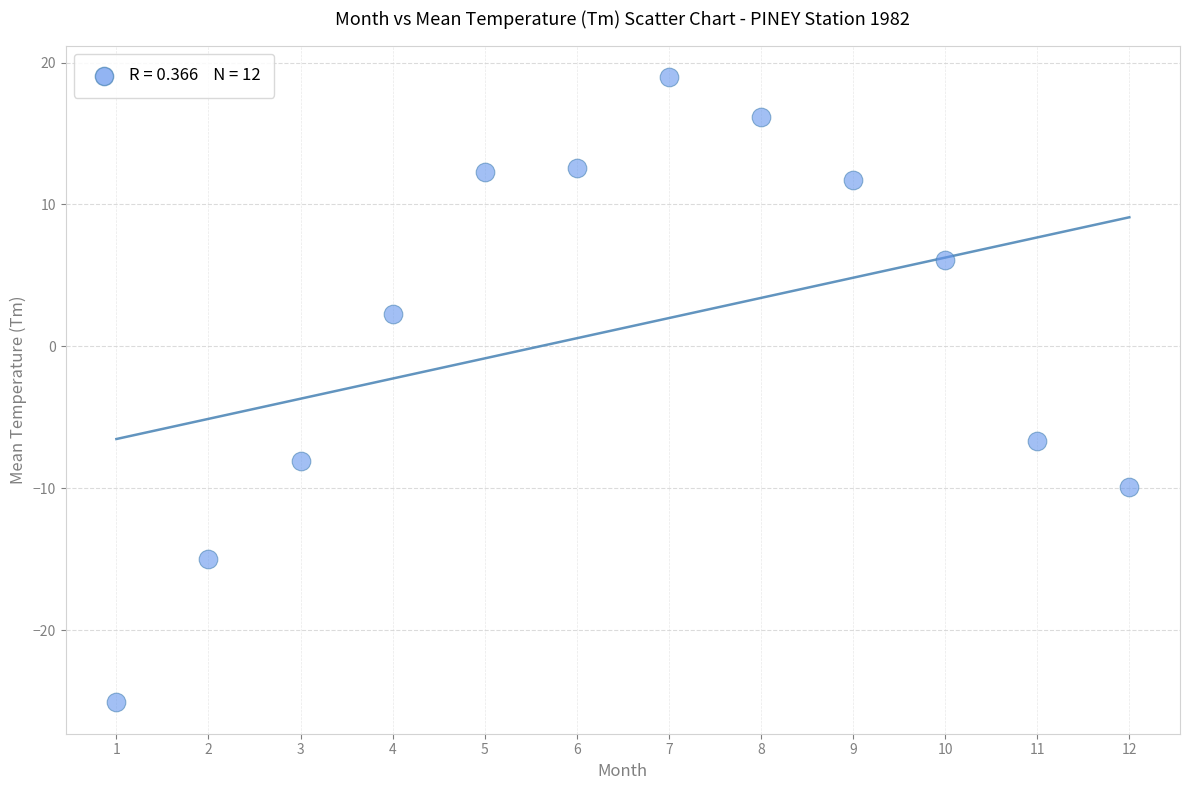

What is the range of Y values (max minus min)?

44.1